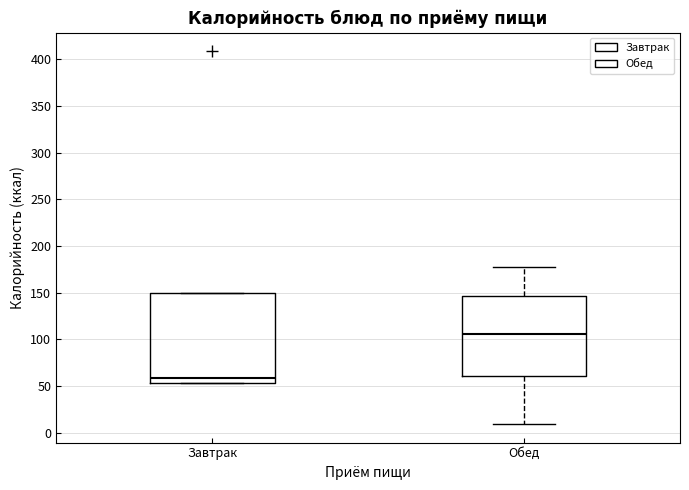

Which box has the highest median line?

Обед